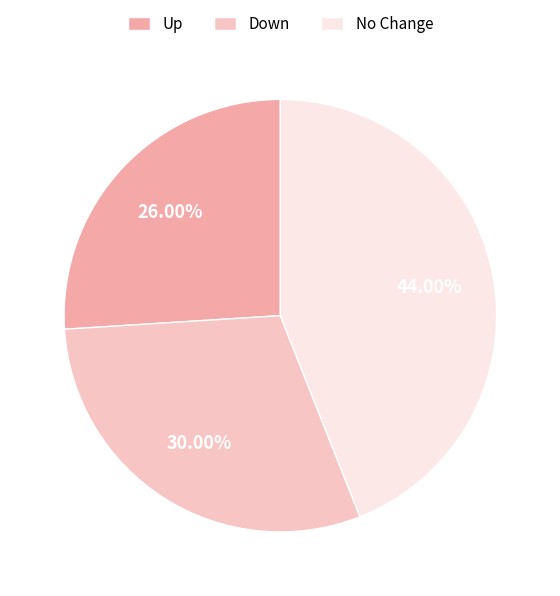

How many slices are in this pie chart?

3